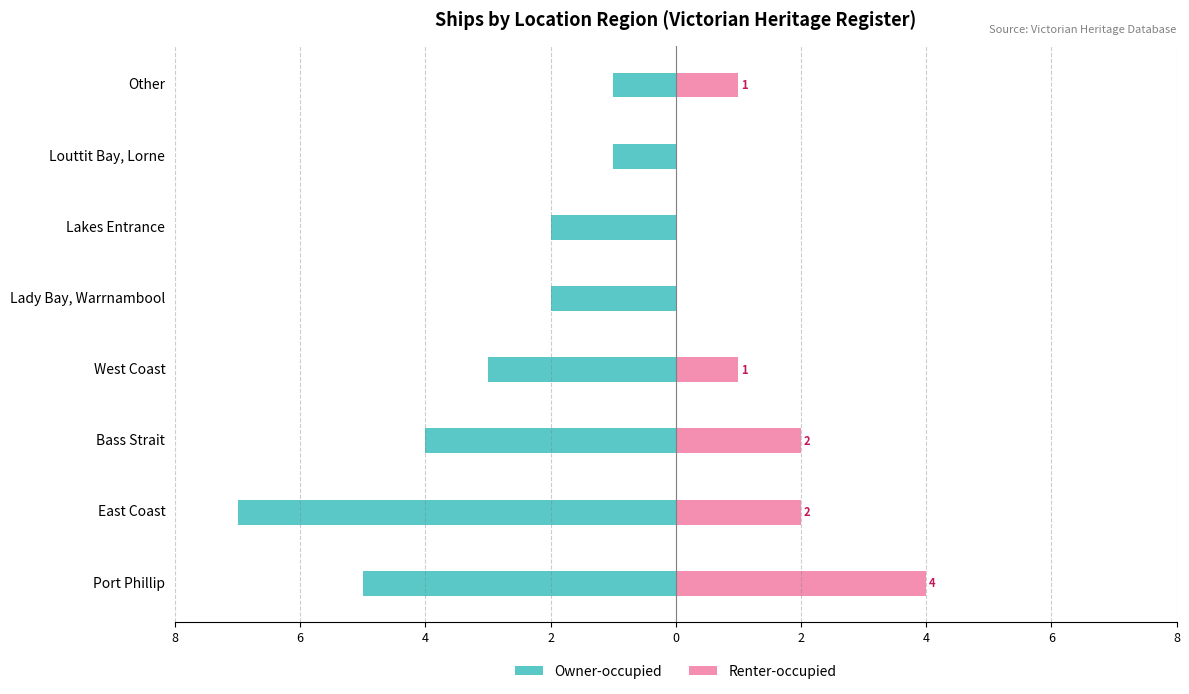

Reading left to right, list all the values displayed in this chart.

Owner-occupied: -5	-7	-4	-3	-2	-2	-1	-1
Renter-occupied: 4	2	2	1	0	0	0	1